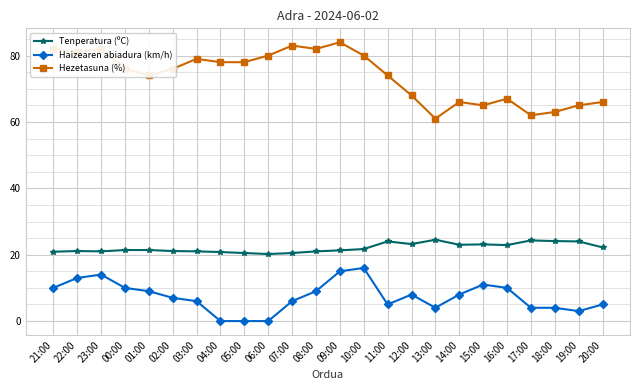

The Hezetasuna (%) series shows 109.6 at 18:00. True or false?

False